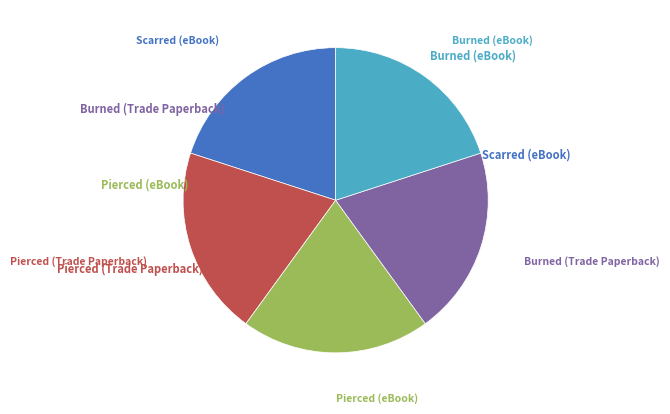

Does any single category account for the majority?

No